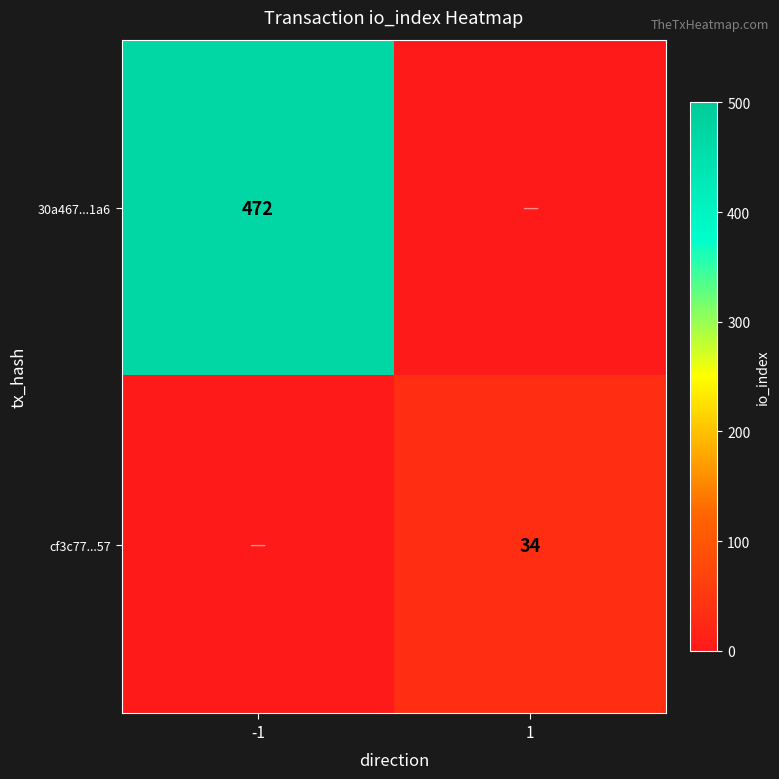

The 30a467...1a6 series shows 715 at -1. True or false?

False